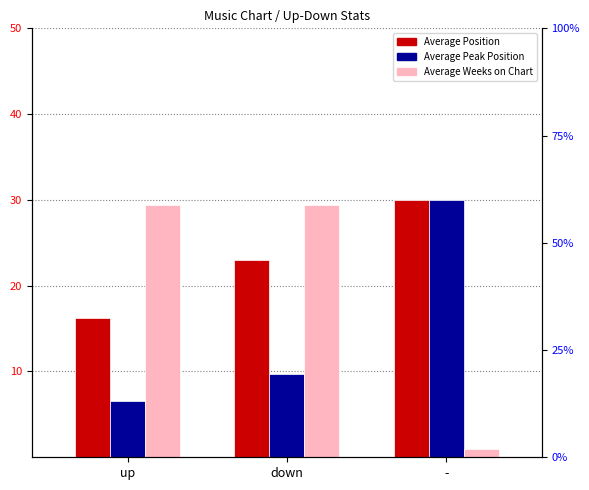

Which series changed the most between up and down?

Average Position